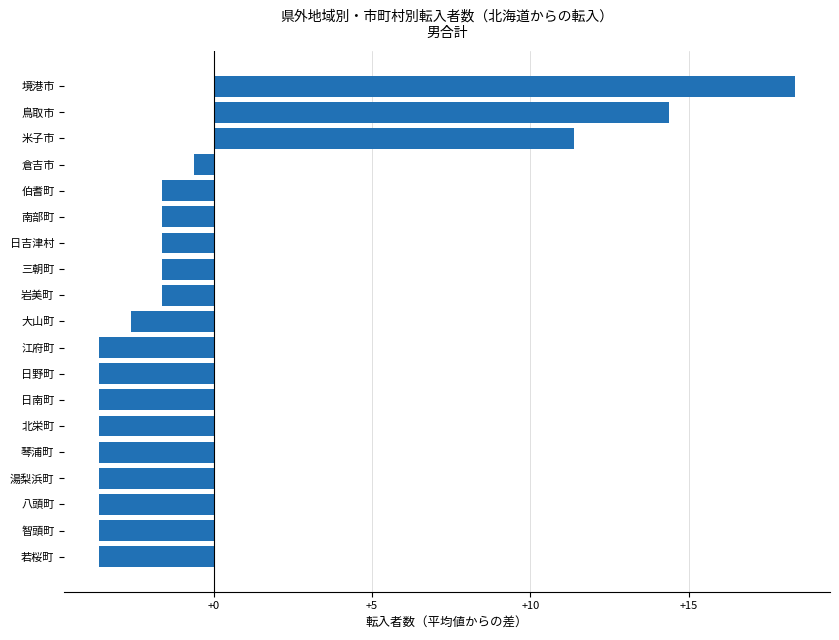

True or false: the data shows -1.5 at 若桜町.

False